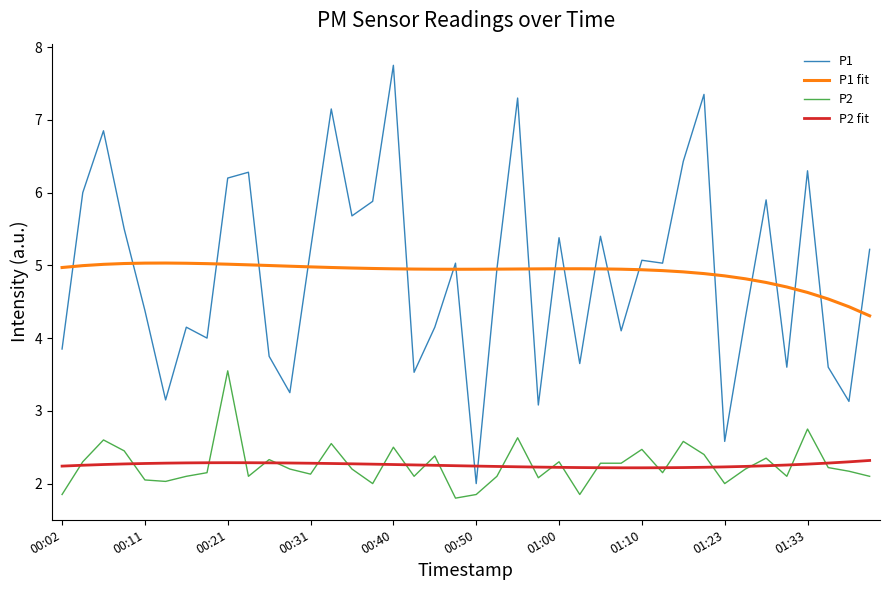

How many distinct data groups are displayed?

4